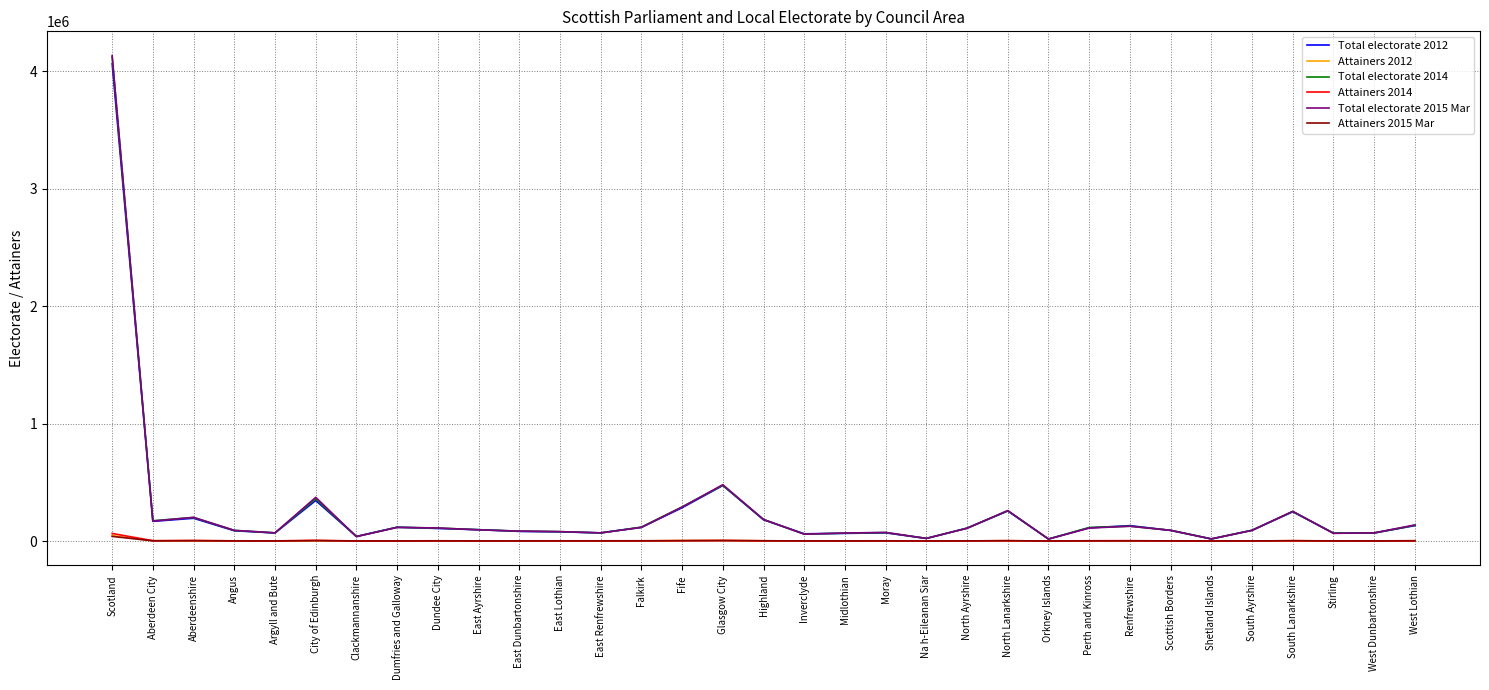

True or false: Attainers 2012 has a value of 1073 at Stirling.

True